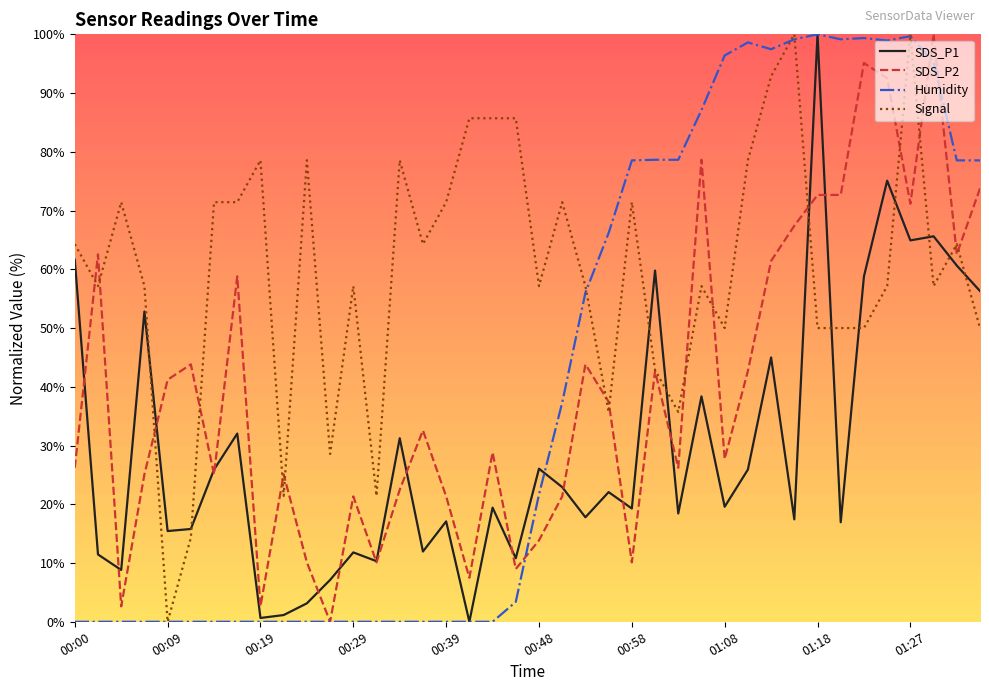

True or false: Humidity and SDS_P2 intersect in this chart.

True